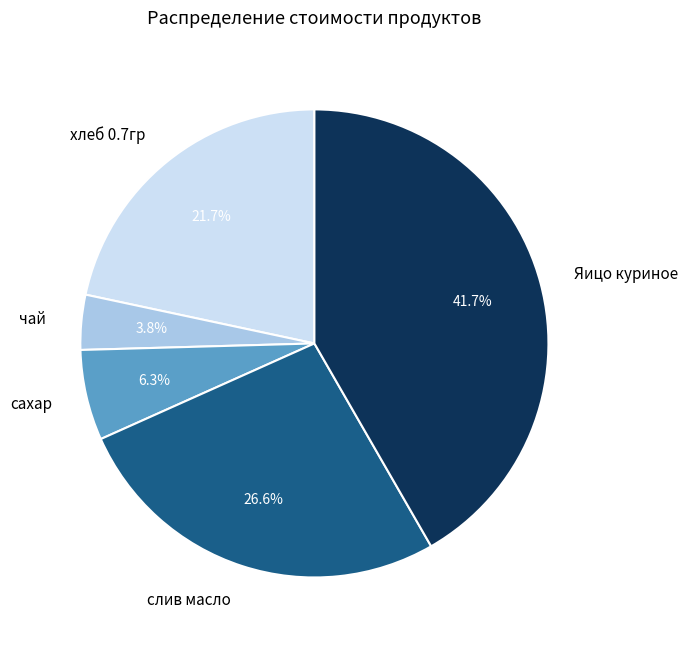

Is it true that чай is 4% of the pie?

True